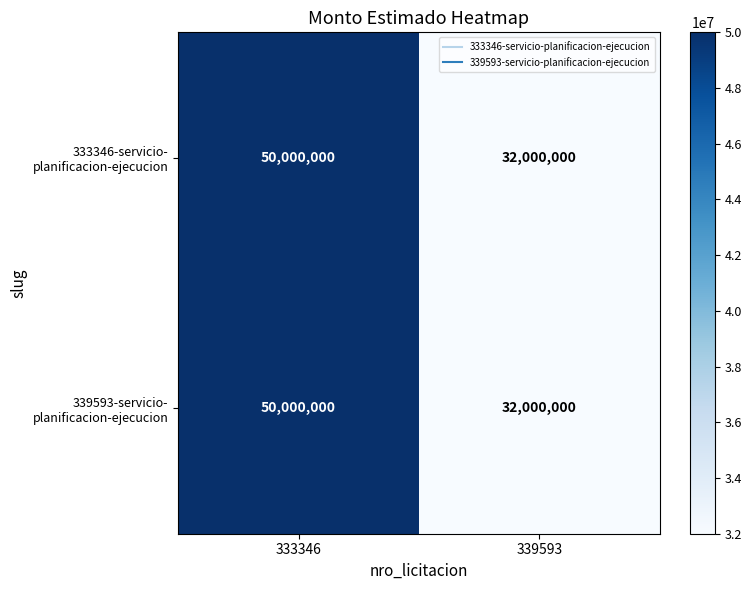

At which category does the chart reach its minimum across all series?

339593